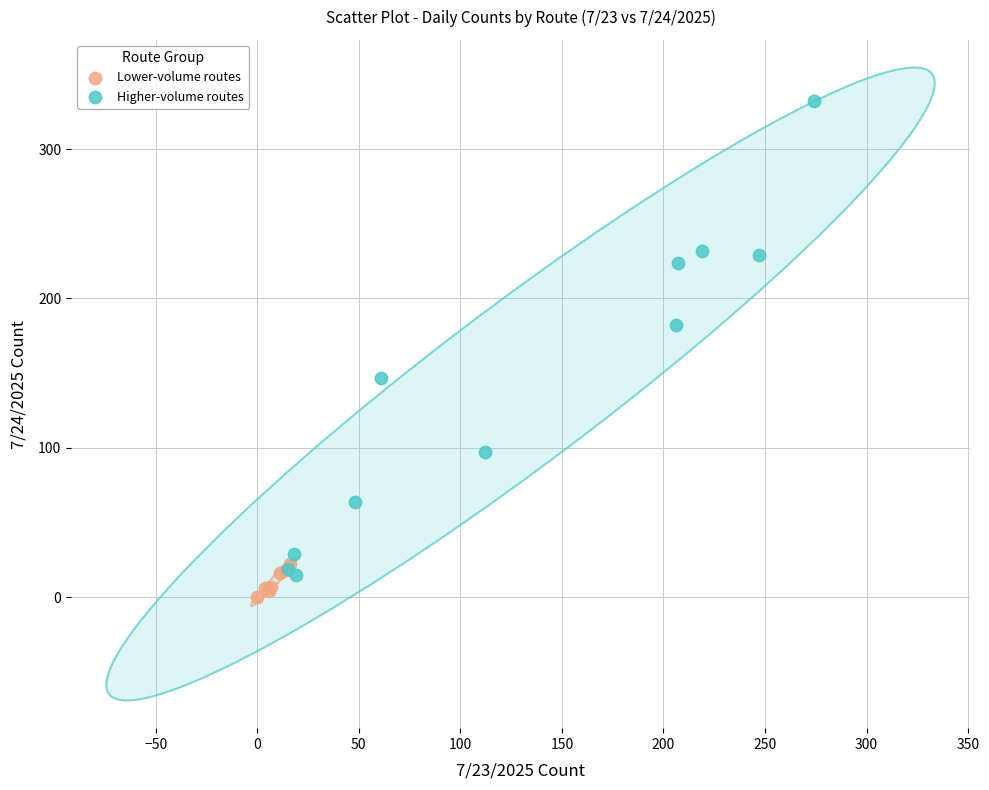

Which series reaches the maximum Y coordinate?

Higher-volume routes